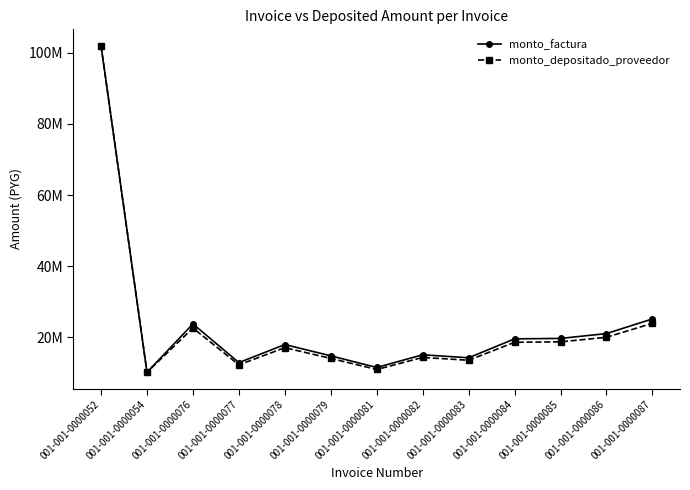

At 001-001-0000085, list the series in order from smallest to largest.

monto_depositado_proveedor, monto_factura